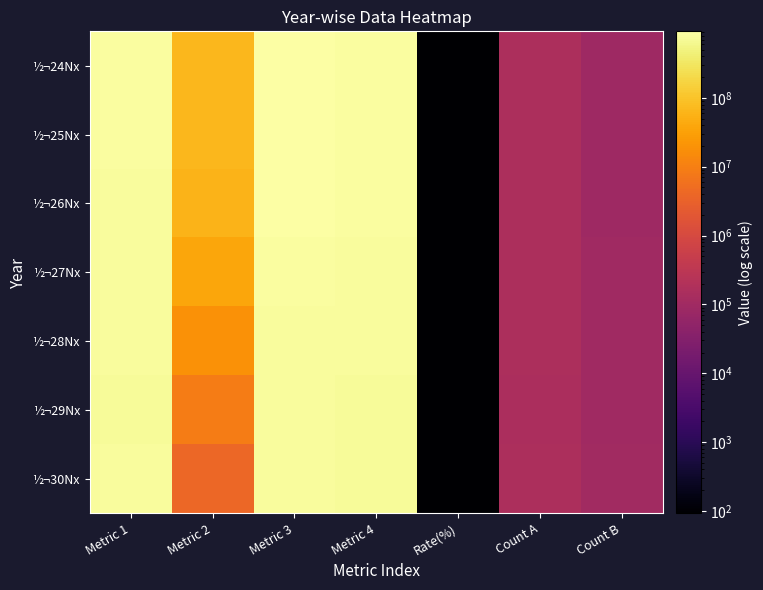

How many series are shown in this chart?

7